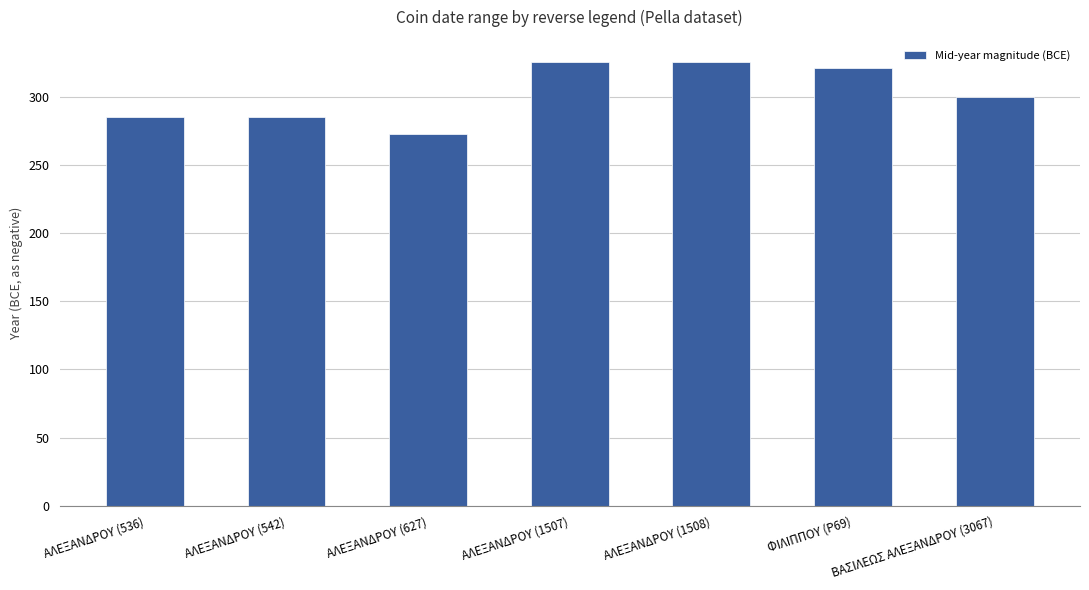

True or false: the data shows 157.4 at ΑΛΕΞΑΝΔΡΟΥ (542).

False